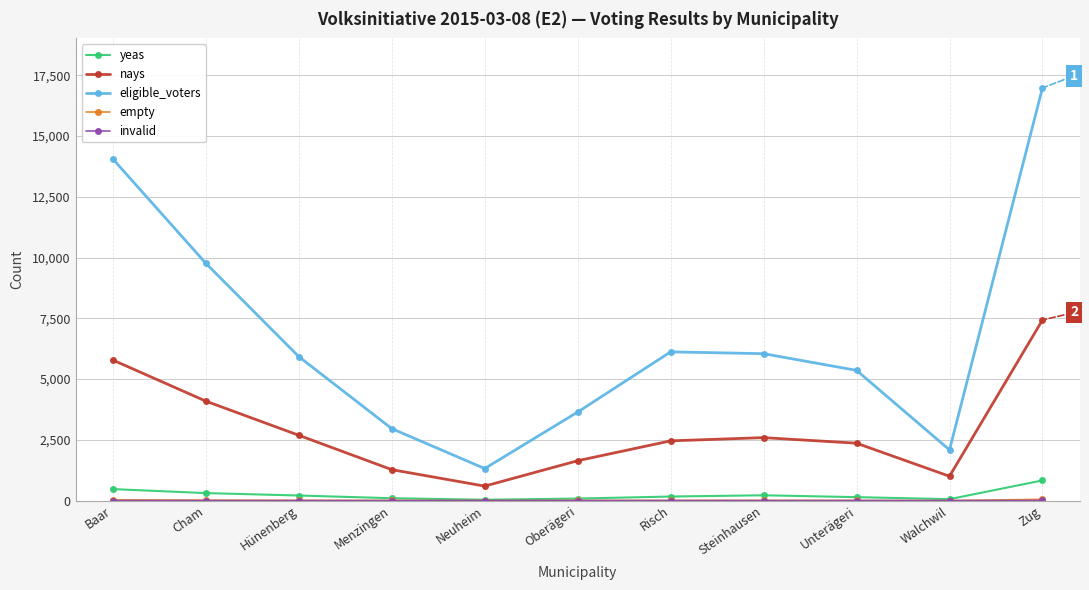

The nays series shows 2458 at Risch. True or false?

True